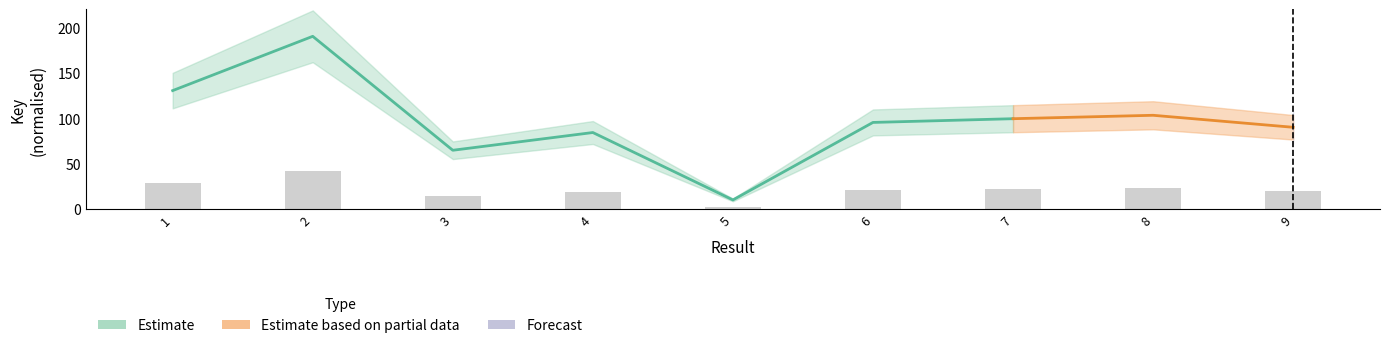

Between 6 and 9, which is larger?

6